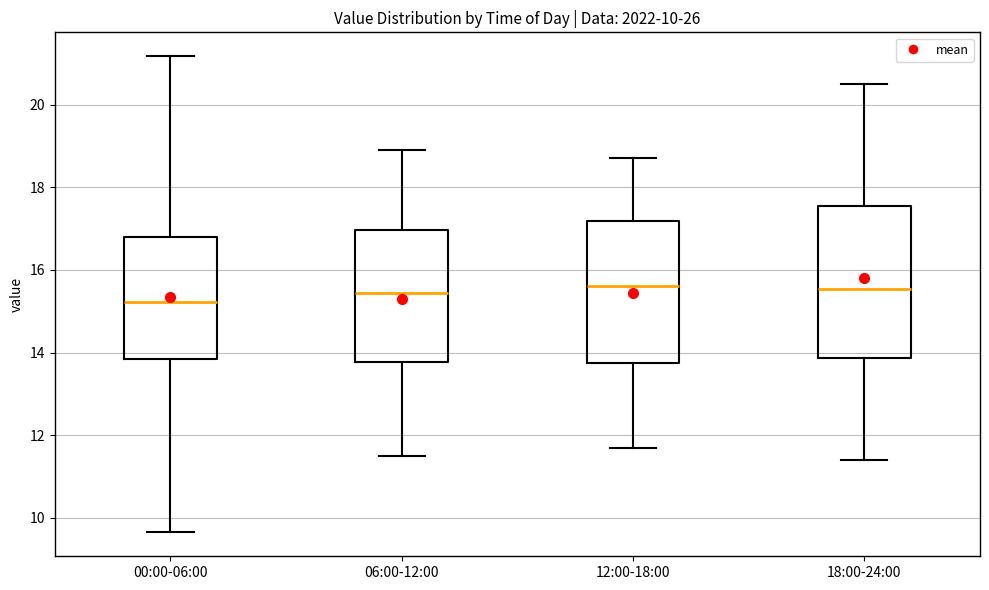

Comparing the boxes themselves (not the whiskers), which one is the tallest?

18:00-24:00